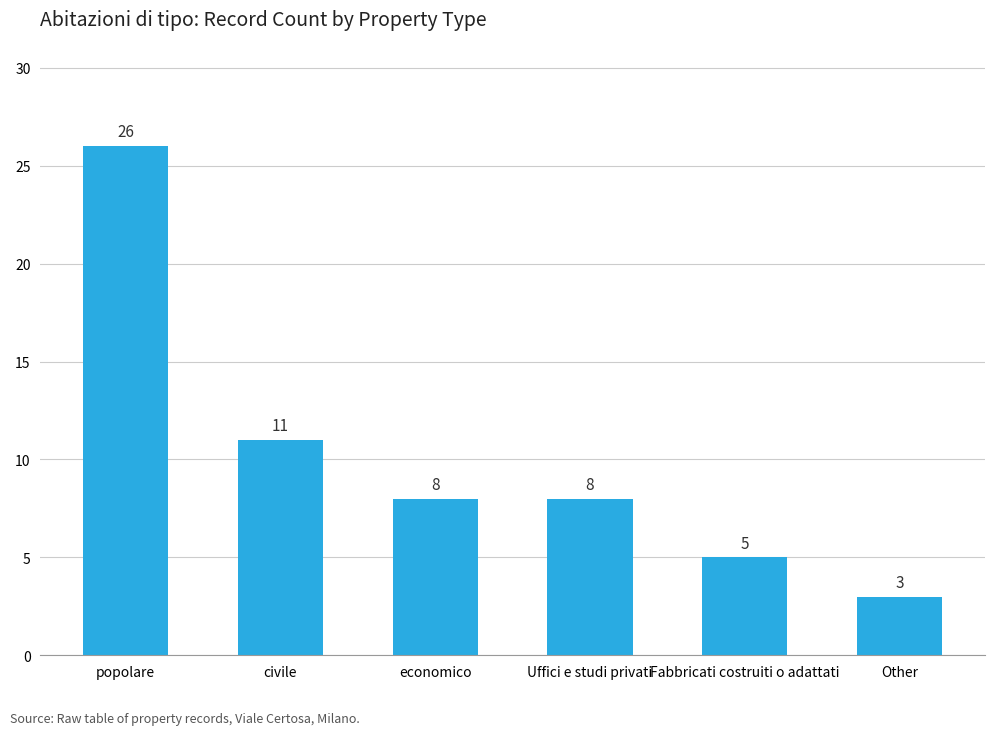

Which has a higher value, Other or Fabbricati costruiti o adattati?

Fabbricati costruiti o adattati